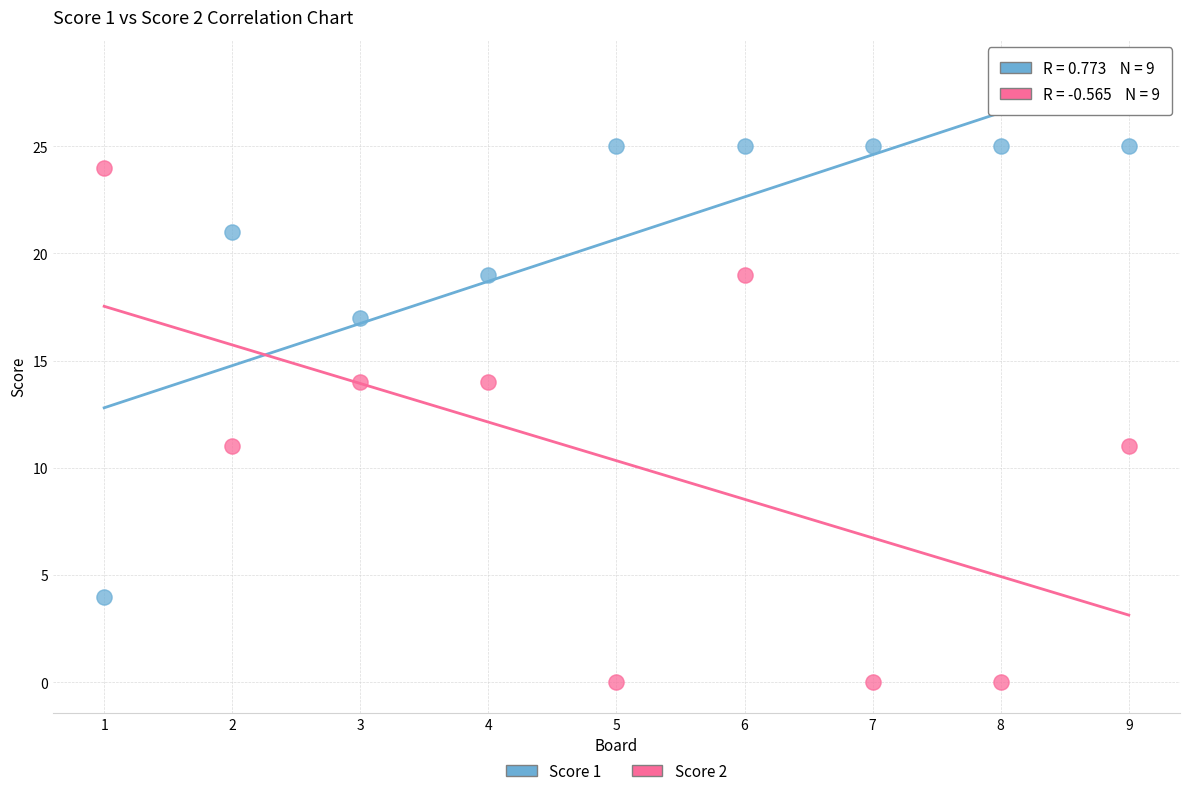

What are all the series names shown in the legend?

Score 1, Score 2